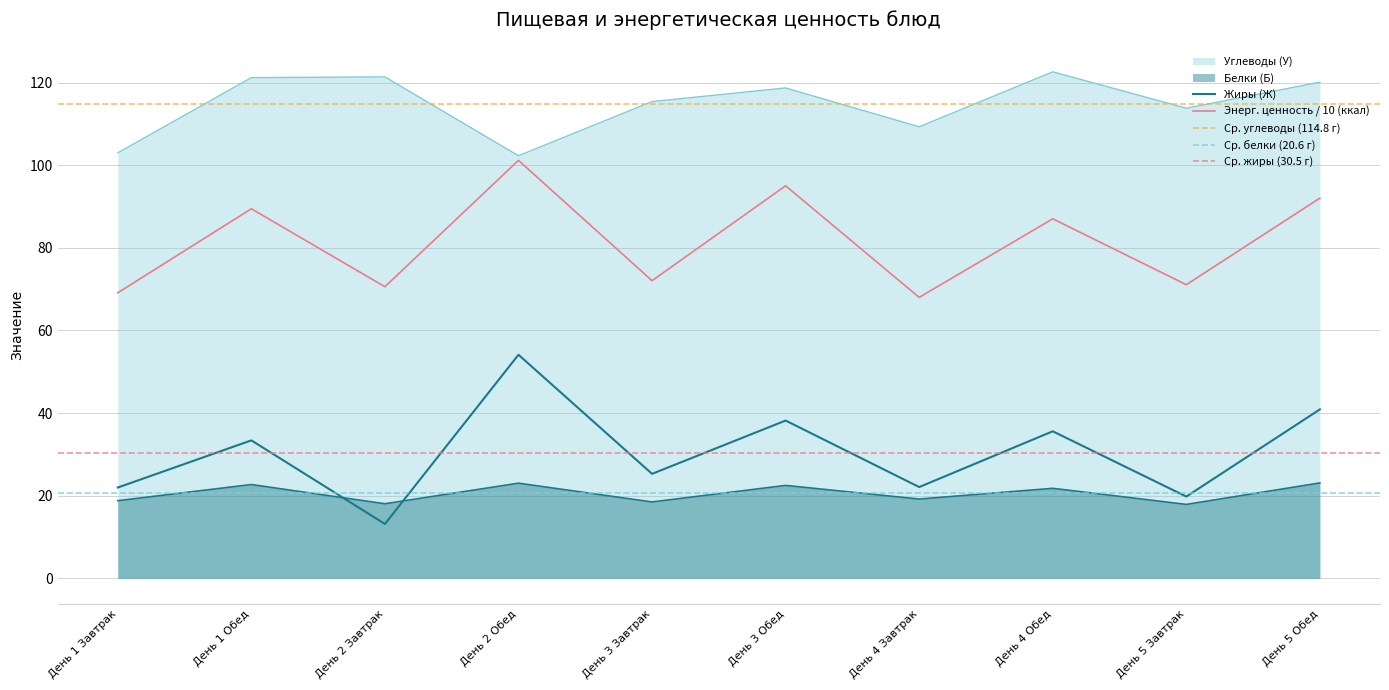

Rank the series at День 2 Завтрак from highest to lowest value.

Углеводы (У), Энерг. ценность (ккал), Белки (Б), Жиры (Ж)